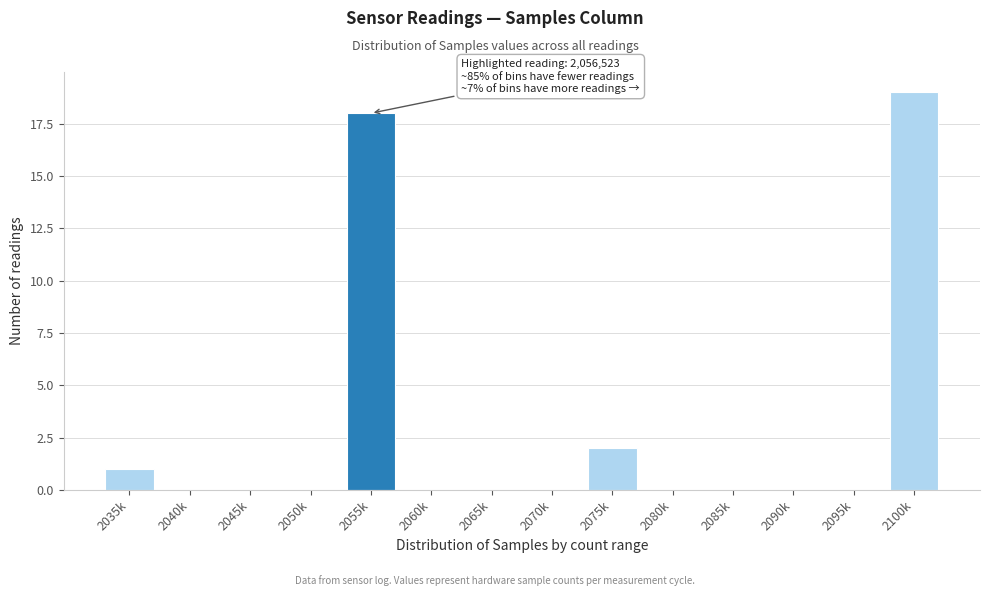

Reading left to right, transcribe all the data shown in this chart.

2035k=1	2040k=0	2045k=0	2050k=0	2055k=18	2060k=0	2065k=0	2070k=0	2075k=2	2080k=0	2085k=0	2090k=0	2095k=0	2100k=19